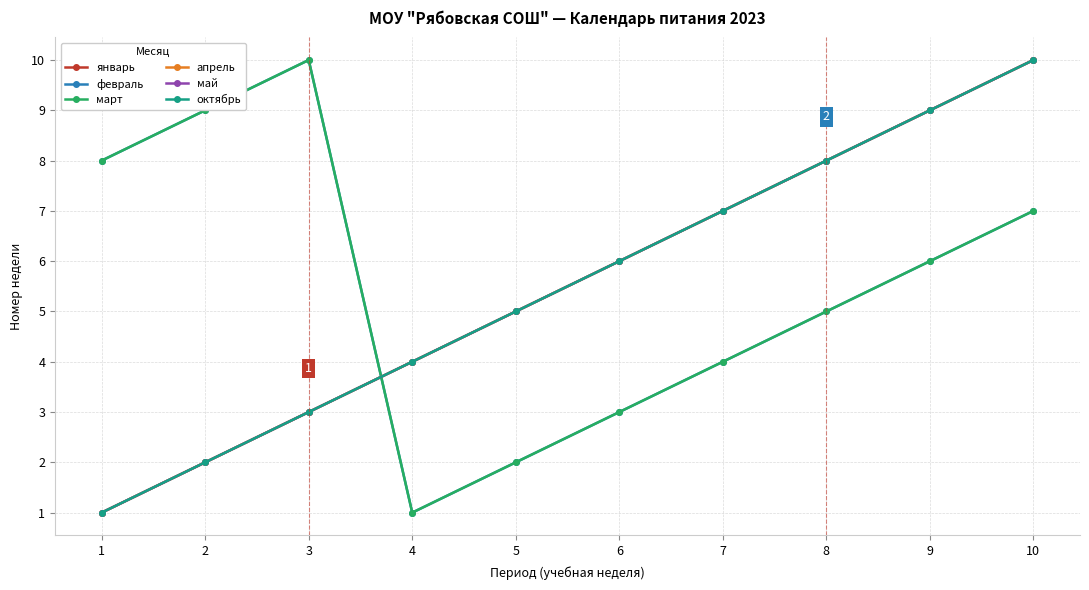

At which label is апрель closest to 5?

5